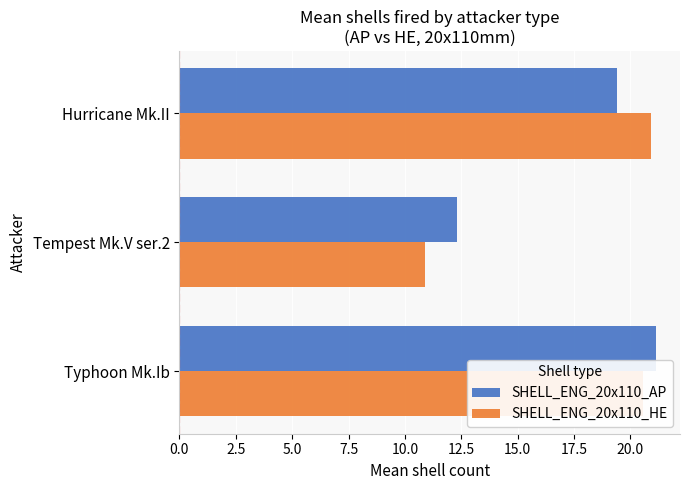

What is the difference between the maximum and minimum values in the SHELL_ENG_20x110_HE series?

10.0